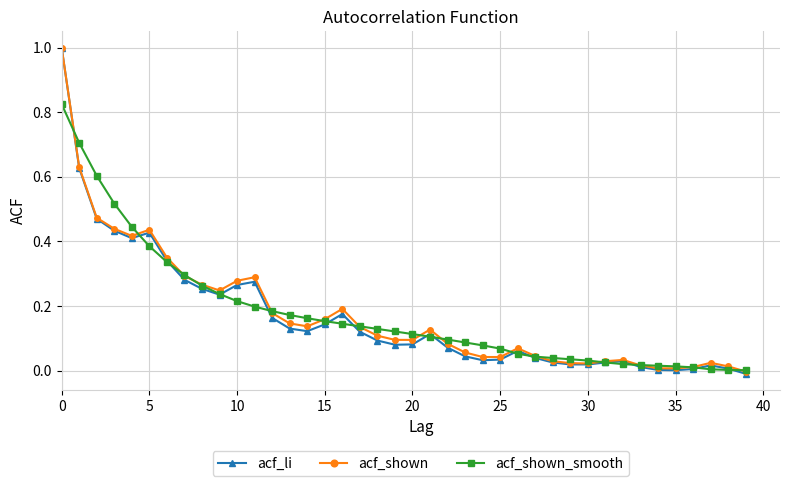

Is this an area chart (filled region under the line)?

No